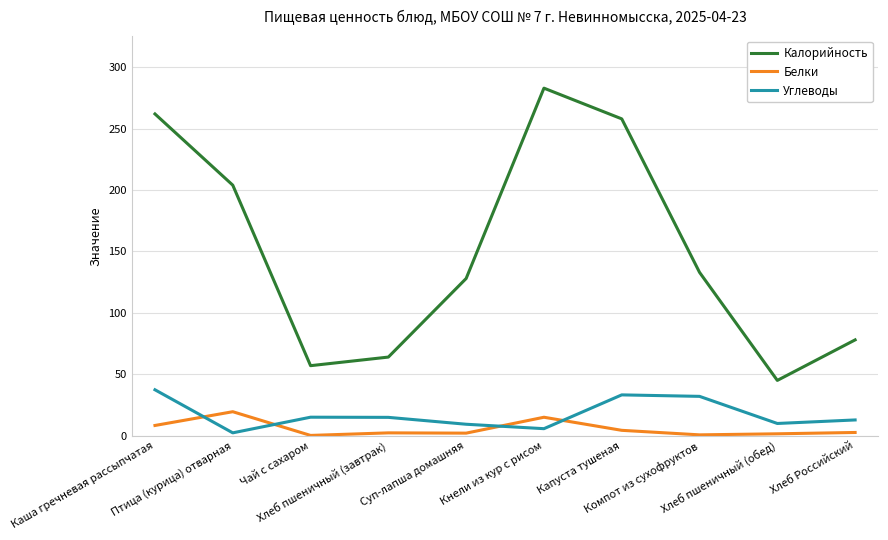

Which series has the largest total across all categories?

Калорийность